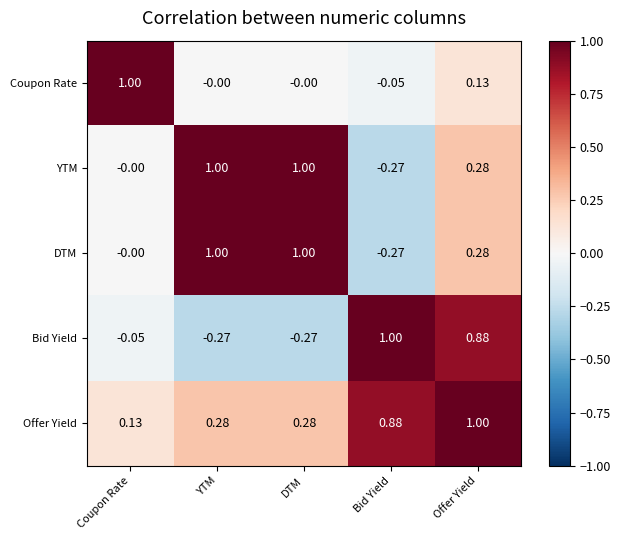

At which label does Coupon Rate reach its minimum?

Bid Yield